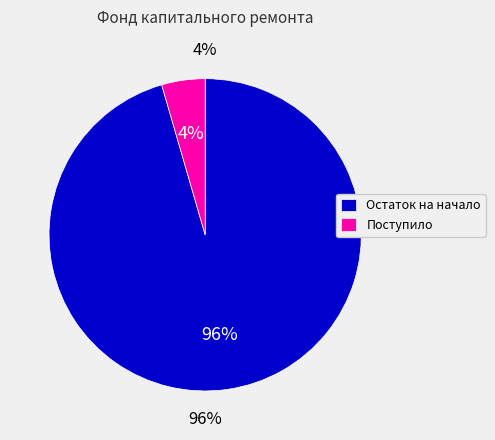

How many segments does this pie chart have?

2